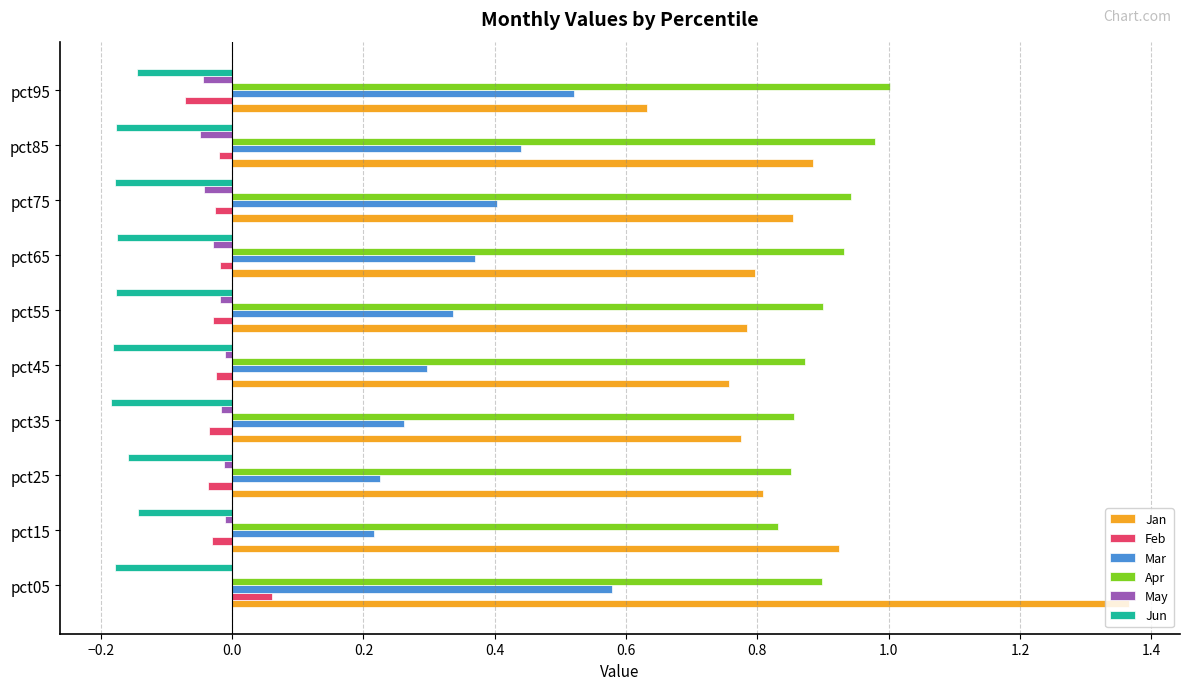

Which series changed the most between pct05 and pct65?

Jan